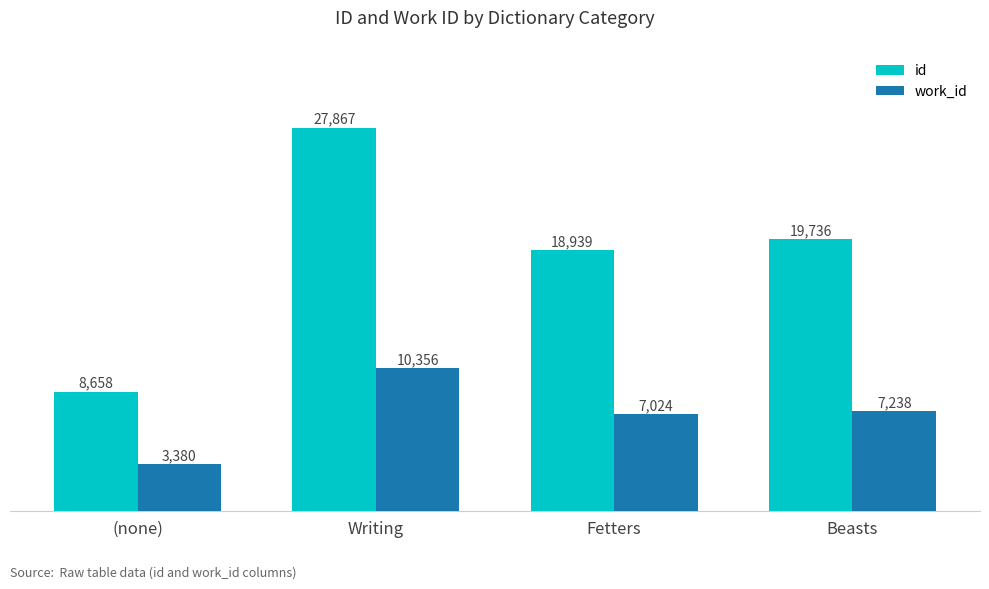

How many groups of bars are there?

4